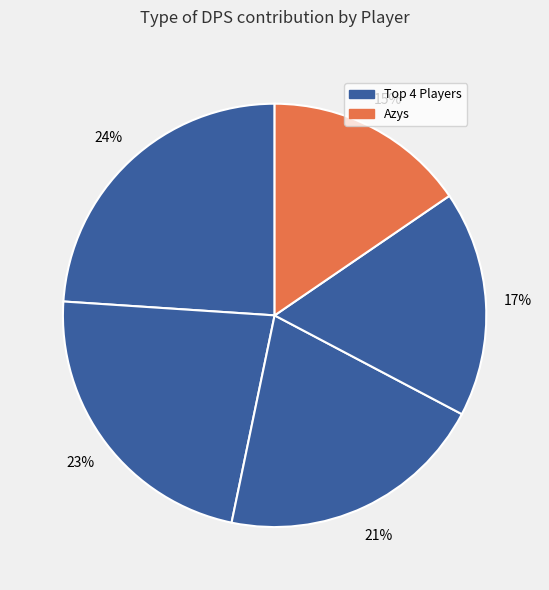

Is there a majority slice in this chart?

No